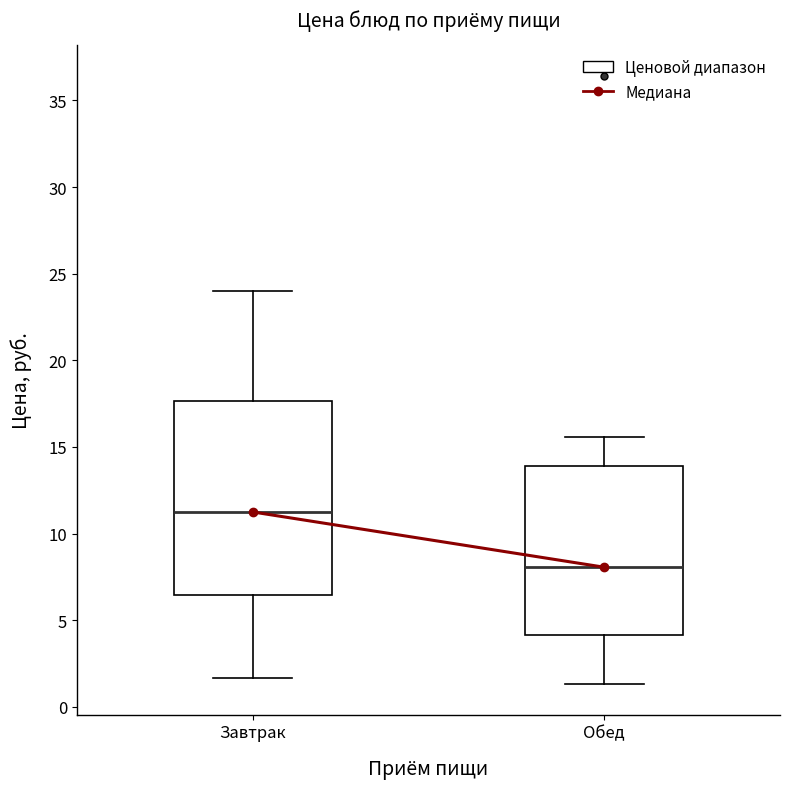

Which box is the tallest, from its lower edge to its upper edge?

Завтрак